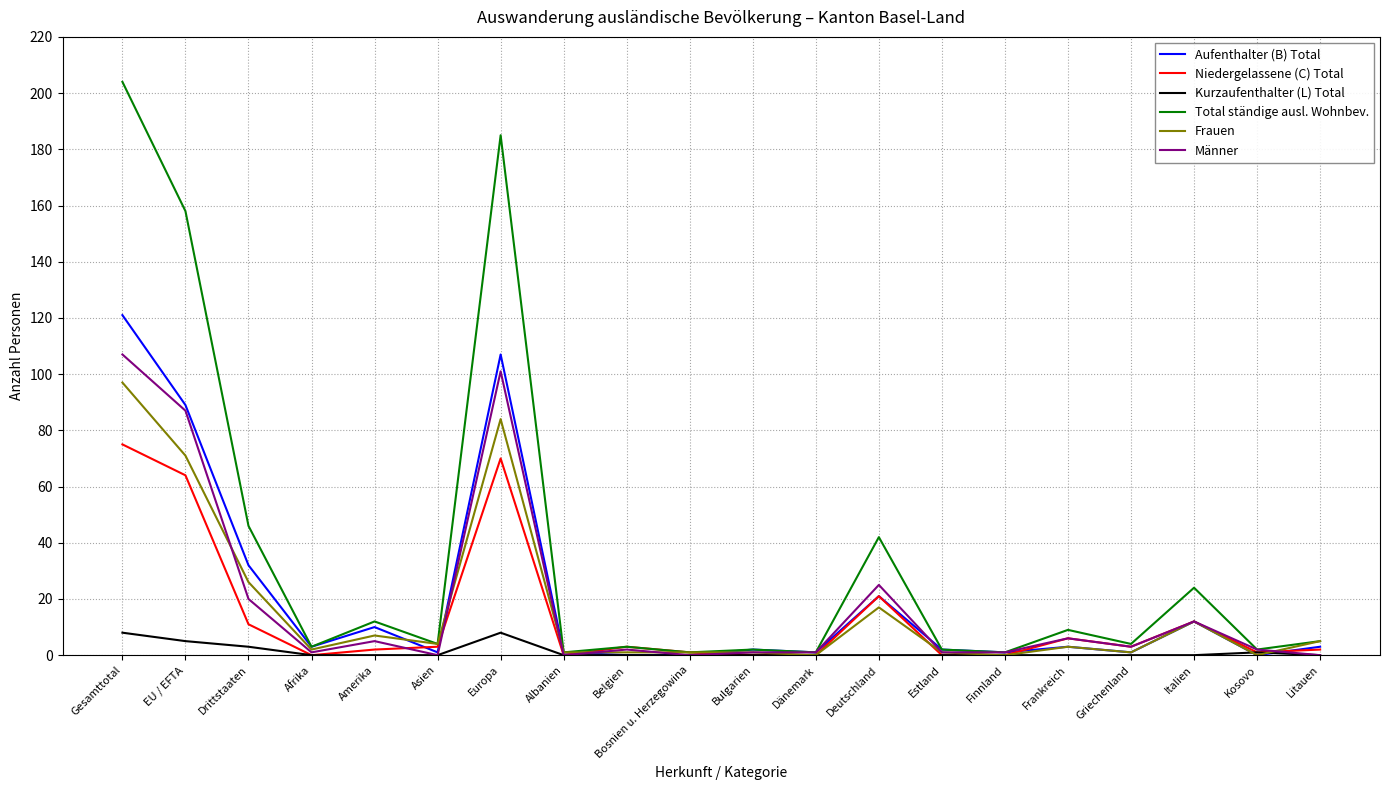

Reading left to right, what are all the values shown in this chart?

Aufenthalter (B) Total: 121	89	32	3	10	1	107	1	0	0	2	1	21	2	1	3	1	12	0	3
Niedergelassene (C) Total: 75	64	11	0	2	3	70	0	3	1	0	0	21	0	0	6	3	12	1	2
Kurzaufenthalter (L) Total: 8	5	3	0	0	0	8	0	0	0	0	0	0	0	0	0	0	0	1	0
Total ständige ausl. Wohnbev.: 204	158	46	3	12	4	185	1	3	1	2	1	42	2	1	9	4	24	2	5
Frauen: 97	71	26	2	7	4	84	1	1	1	1	0	17	1	0	3	1	12	0	5
Männer: 107	87	20	1	5	0	101	0	2	0	1	1	25	1	1	6	3	12	2	0